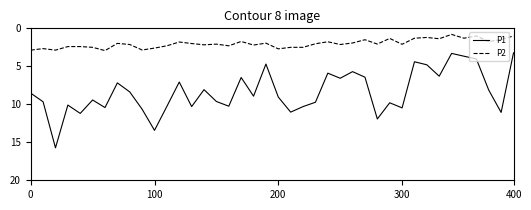

Which series has the largest range (max minus min)?

P1